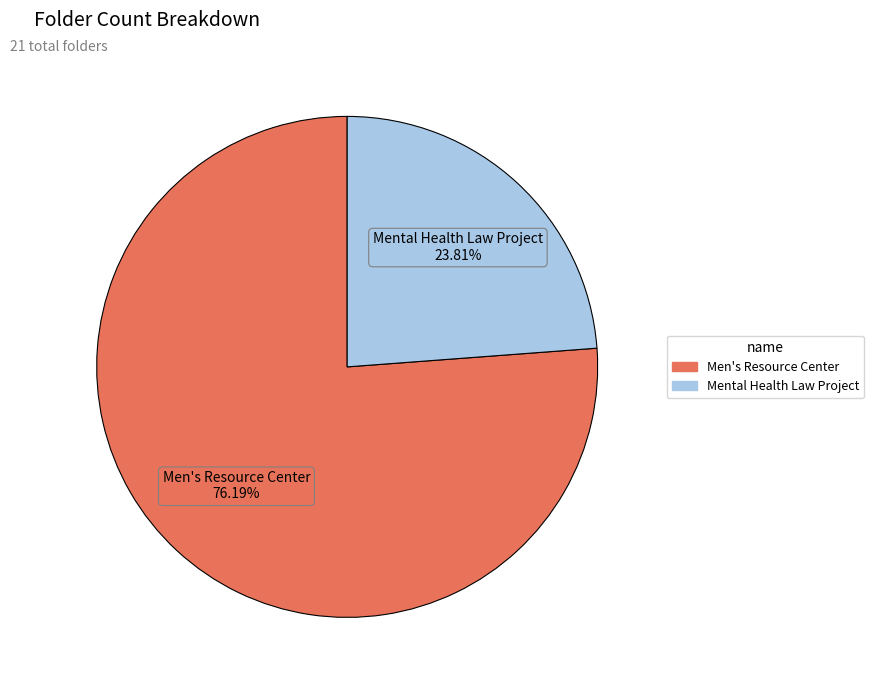

To the nearest percent, what is the average slice percentage?

50%